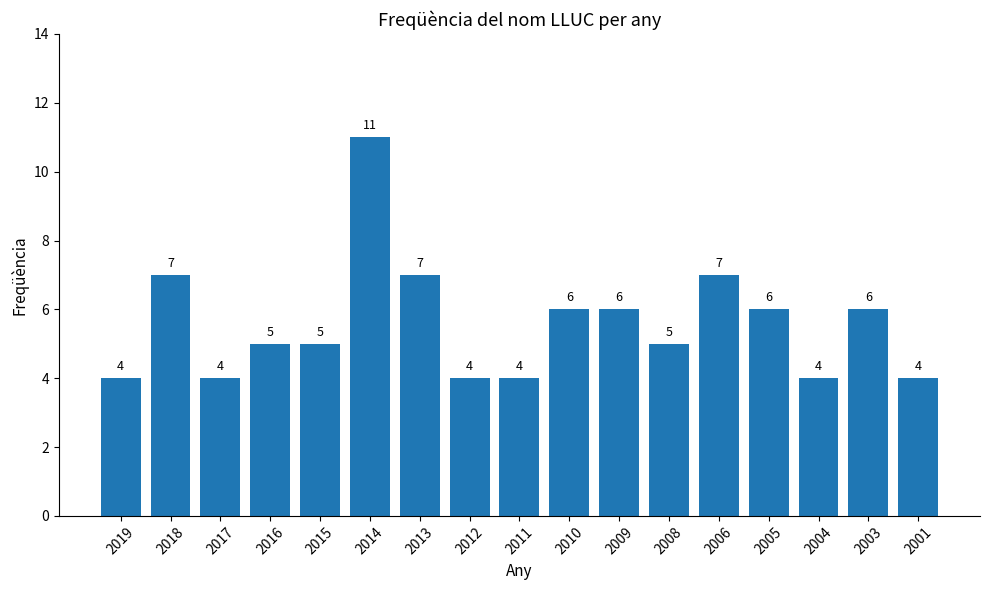

What is the approximate value at 2017?

4